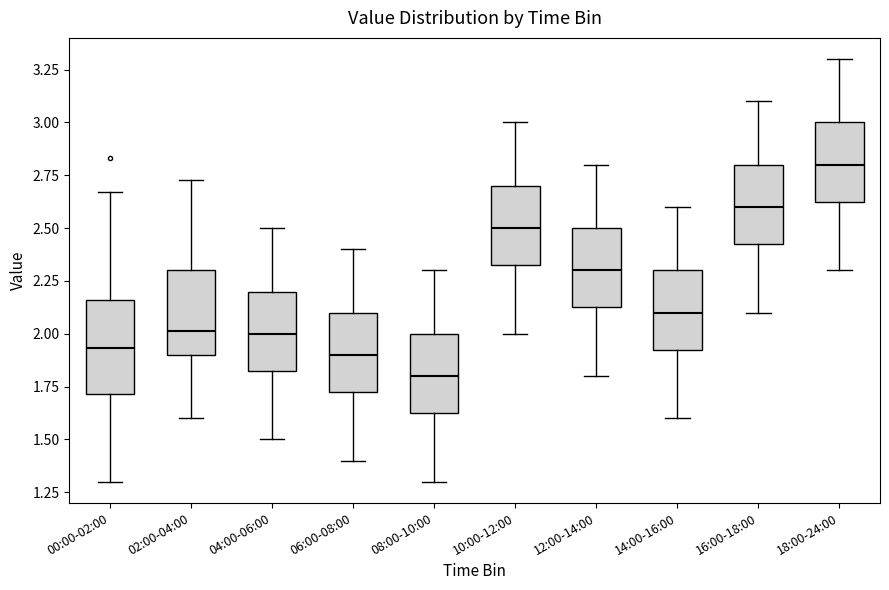

Reading left to right, transcribe this box plot: for each box, give where its median line is, the range the box spans, and where its two whiskers end, as read against the y-axis. The values are not printed on the chart, so give them approximately, as read against the axis.

00:00-02:00: median 1.95, box 1.70 to 2.15, whiskers 1.30 to 2.65
02:00-04:00: median 2.00, box 1.90 to 2.30, whiskers 1.60 to 2.75
04:00-06:00: median 2.00, box 1.85 to 2.20, whiskers 1.50 to 2.50
06:00-08:00: median 1.90, box 1.75 to 2.10, whiskers 1.40 to 2.40
08:00-10:00: median 1.80, box 1.65 to 2.00, whiskers 1.30 to 2.30
10:00-12:00: median 2.50, box 2.35 to 2.70, whiskers 2.00 to 3.00
12:00-14:00: median 2.30, box 2.15 to 2.50, whiskers 1.80 to 2.80
14:00-16:00: median 2.10, box 1.95 to 2.30, whiskers 1.60 to 2.60
16:00-18:00: median 2.60, box 2.45 to 2.80, whiskers 2.10 to 3.10
18:00-24:00: median 2.80, box 2.65 to 3.00, whiskers 2.30 to 3.30